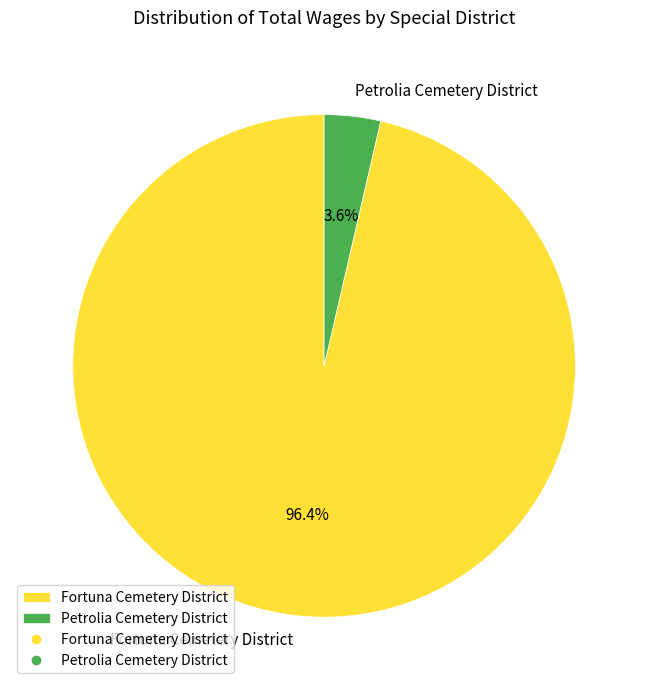

Which category has the biggest portion of the pie?

Fortuna Cemetery District